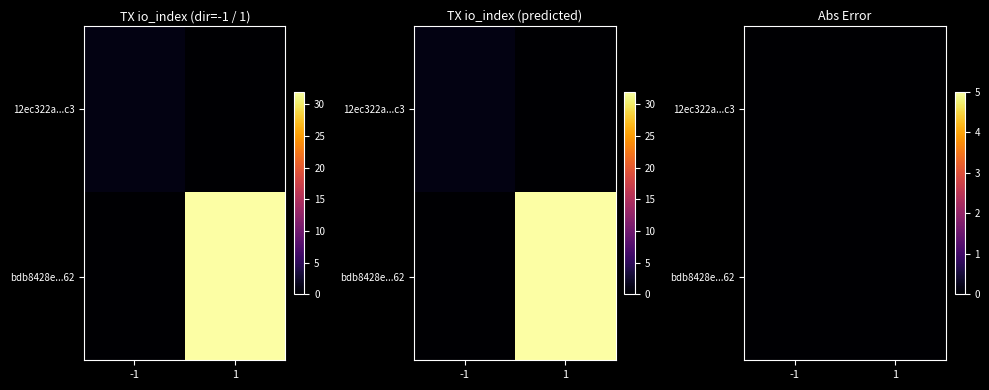

Which series changed the most between direction and io_index?

bdb8428ea629f339708ca6de879eb0d1076c662